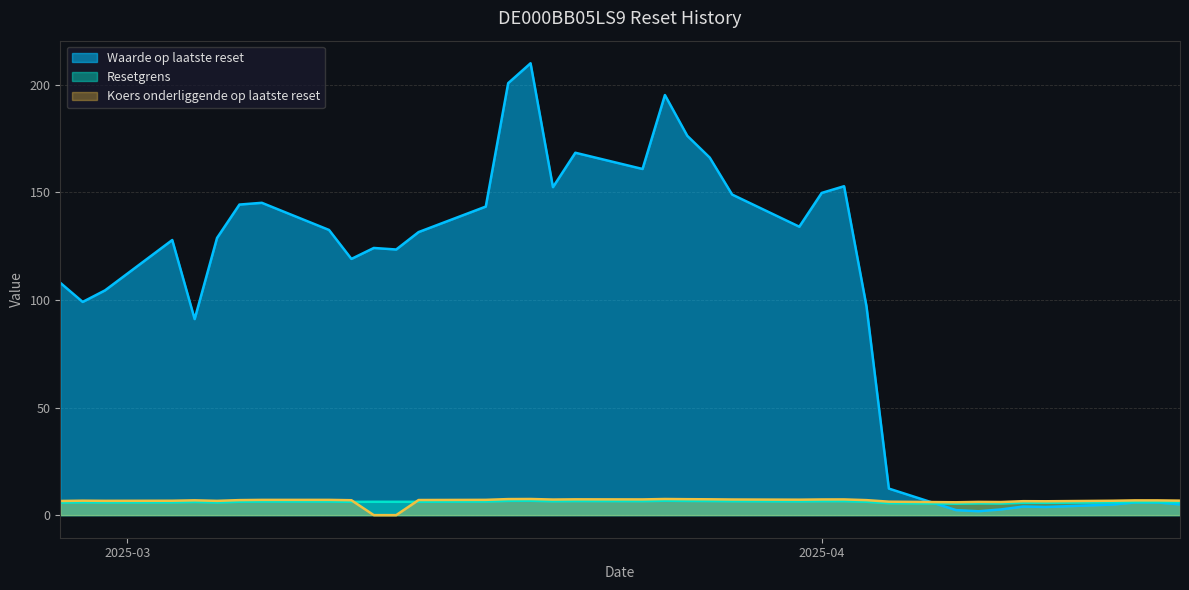

Which series has the widest spread of values?

Waarde op laatste reset